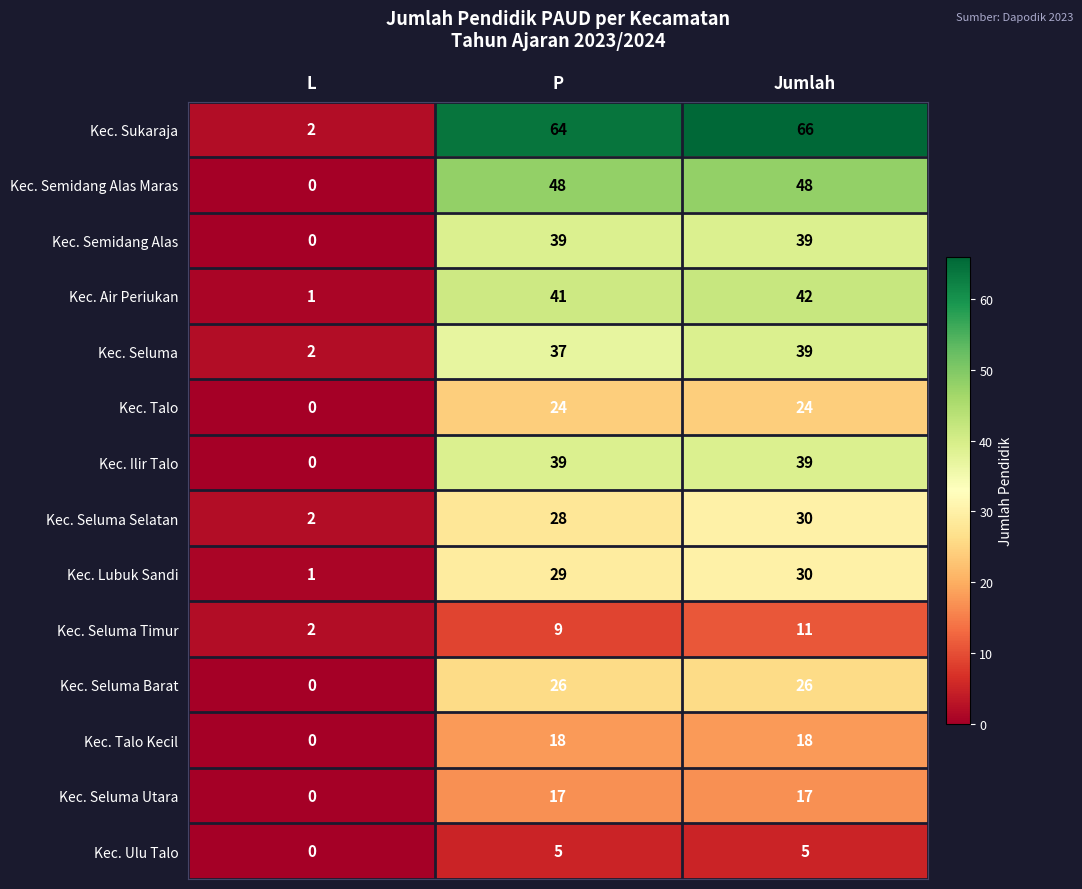

What is the total value across all series at P?

424